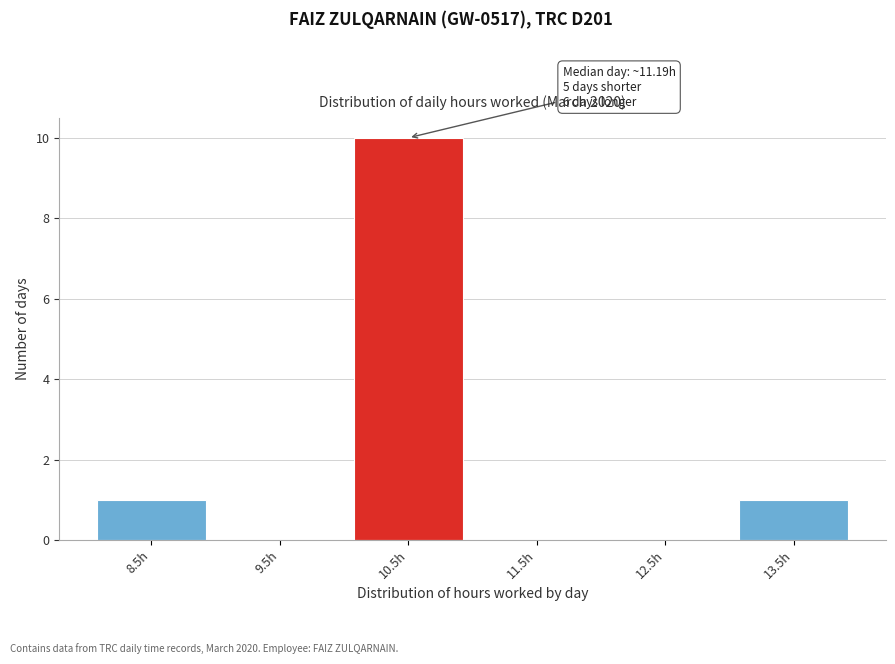

Reading right to left, extract all data points from this chart.

13.5h=1	12.5h=0	11.5h=0	10.5h=10	9.5h=0	8.5h=1